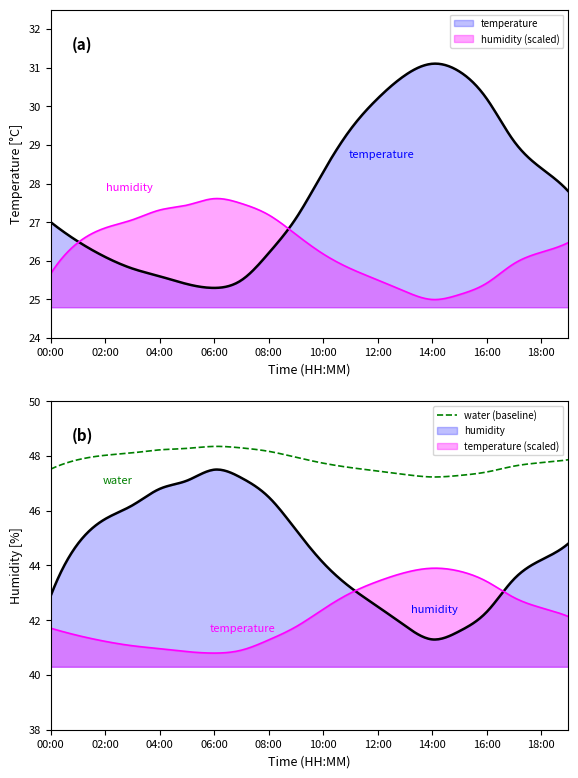

At which label does temperature reach its minimum?

06:00